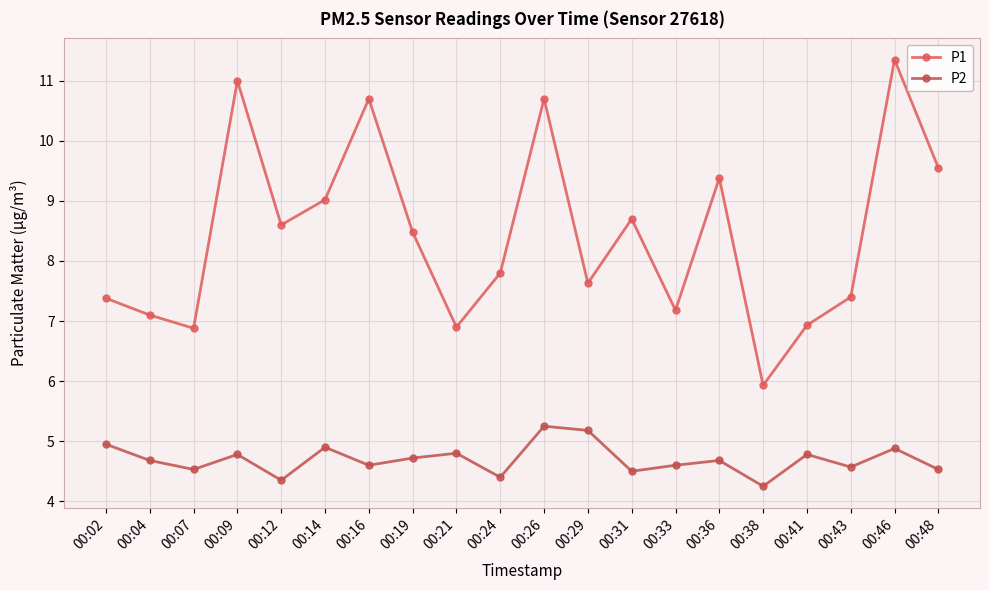

True or false: P1 and P2 cross at least once.

False